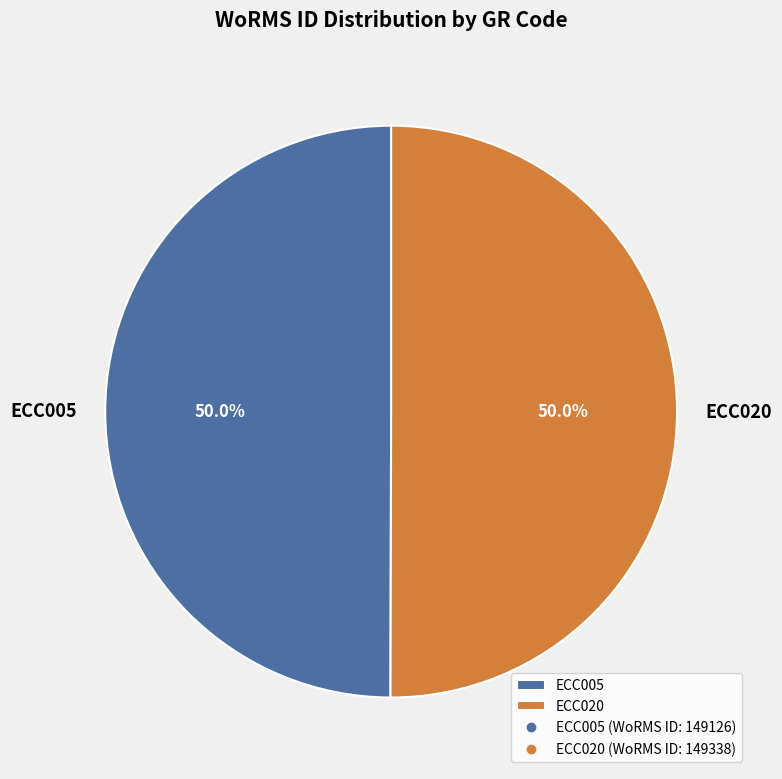

How many segments does this pie chart have?

2